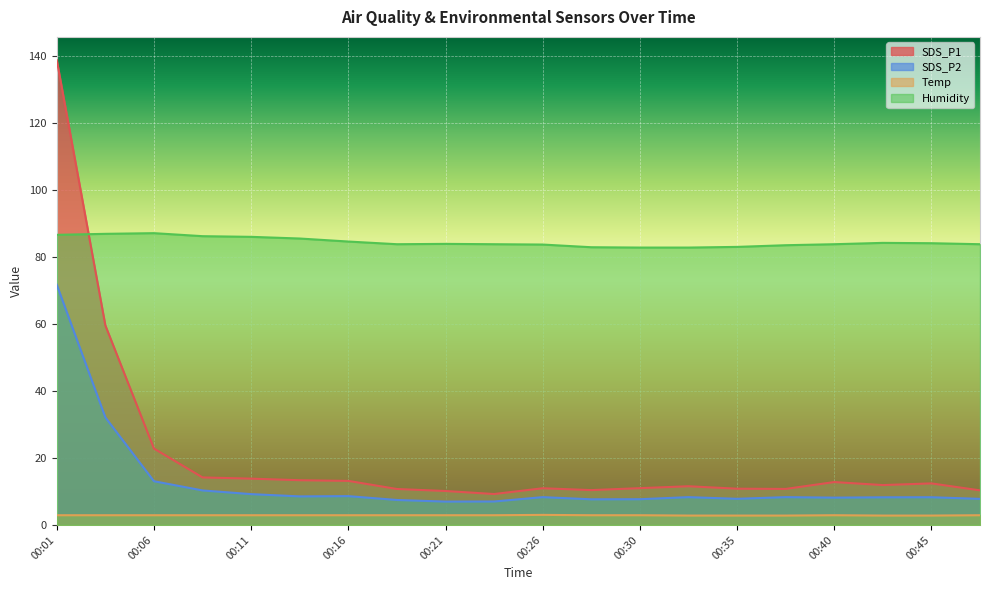

How many interior local valleys does the SDS_P2 series have?

5